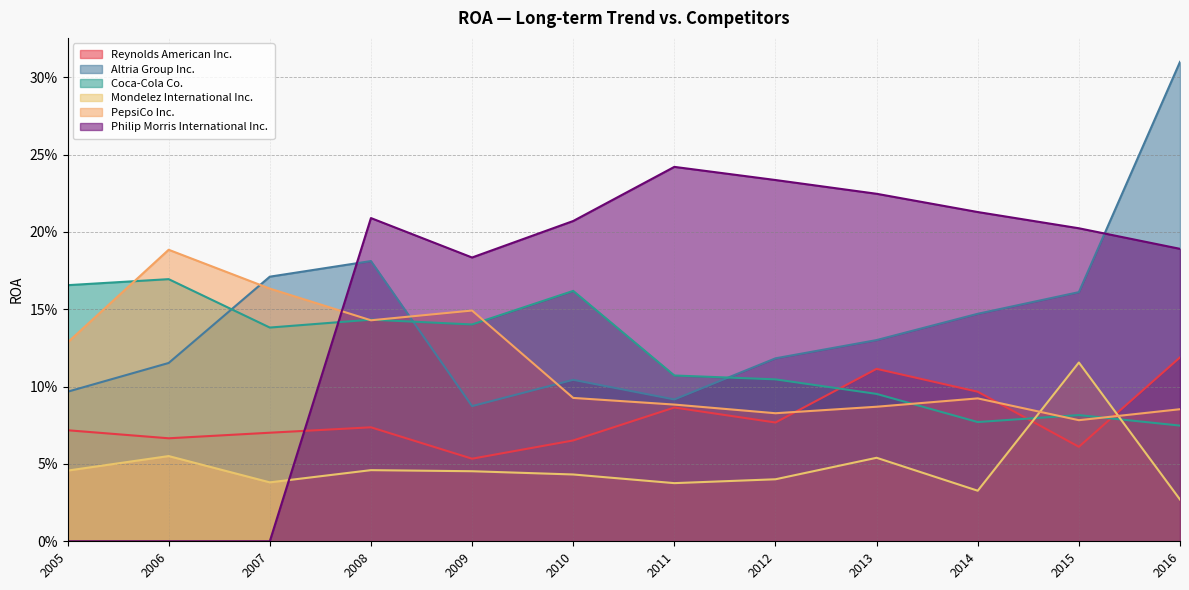

At how many categories does at least one series exceed 0?

12